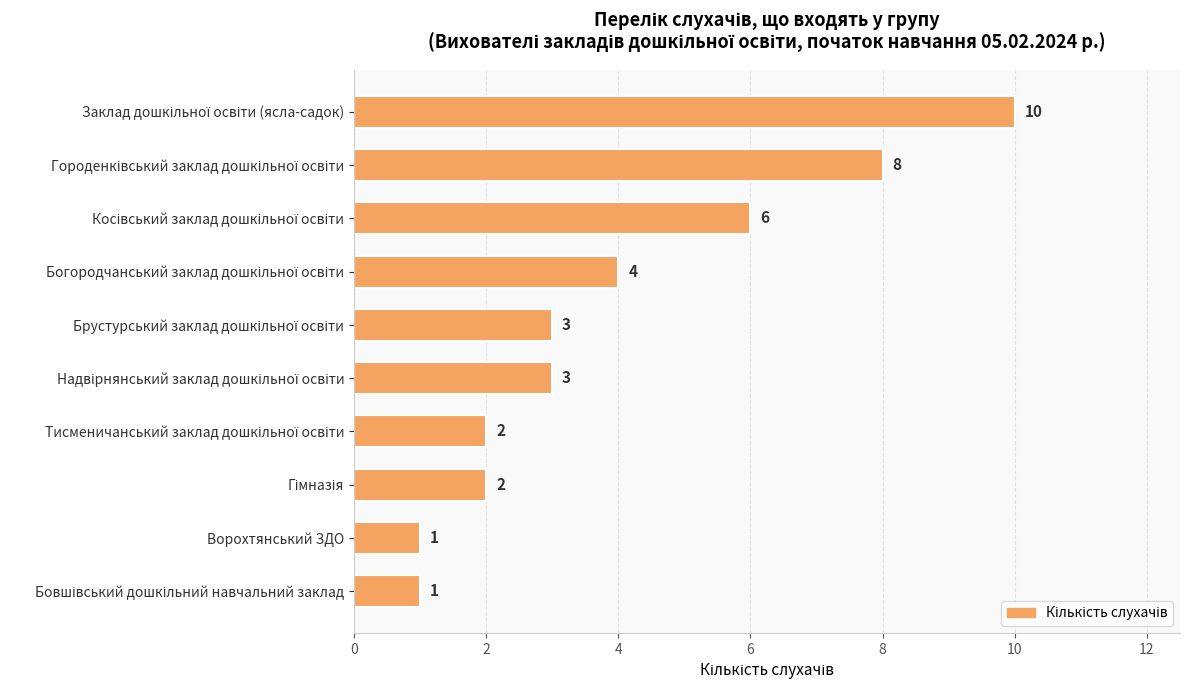

The value at Ворохтянський ЗДО is 1. True or false?

True